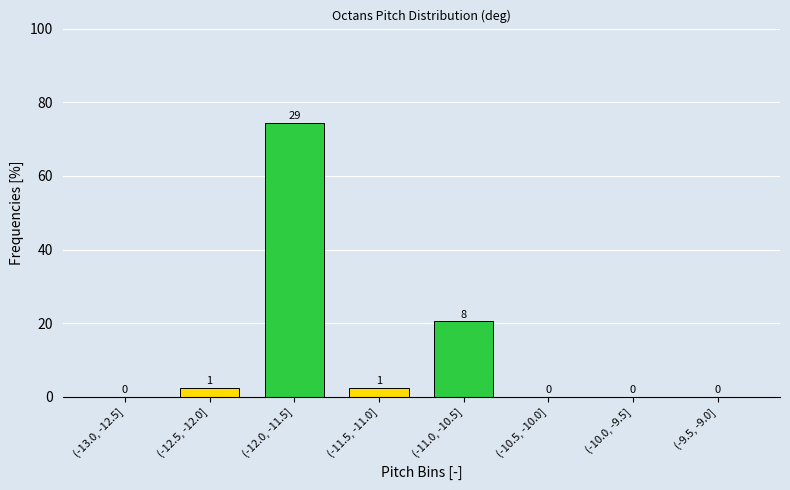

Which has a higher value, (-11.5, -11.0] or (-12.0, -11.5]?

(-12.0, -11.5]